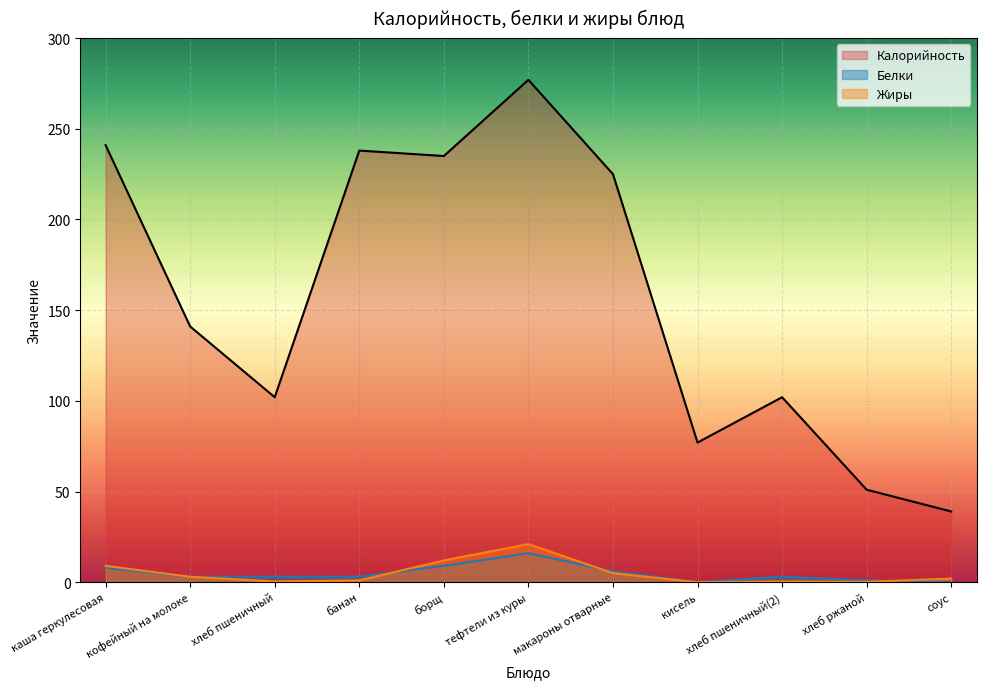

True or false: Белки has a value of 9.0 at борщ.

True